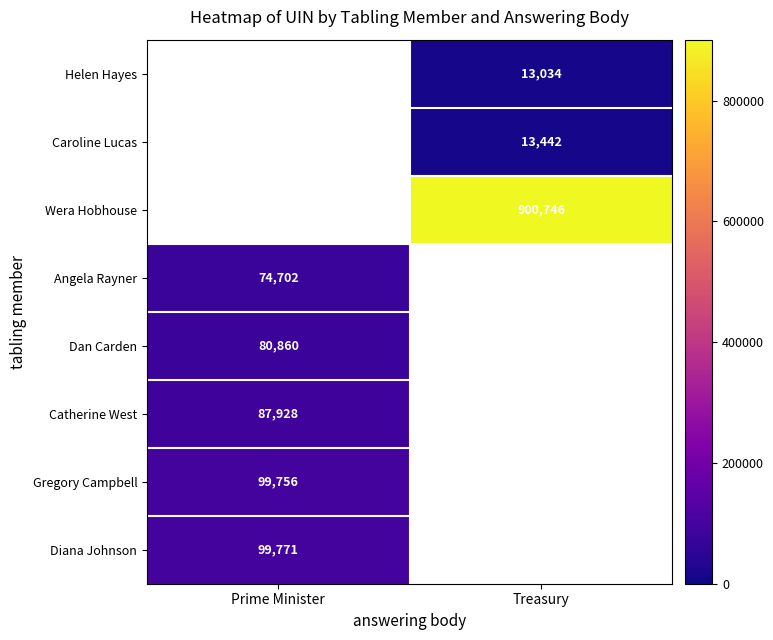

Which has a higher value, Treasury or Prime Minister?

Prime Minister